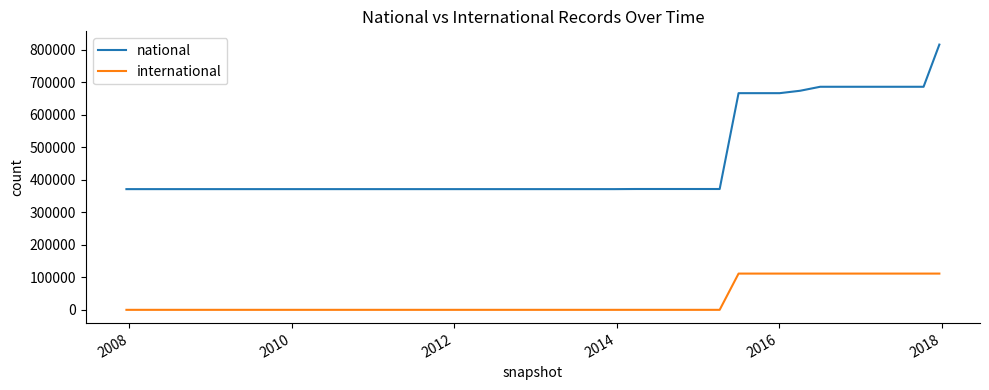

True or false: international and national cross at least once.

False